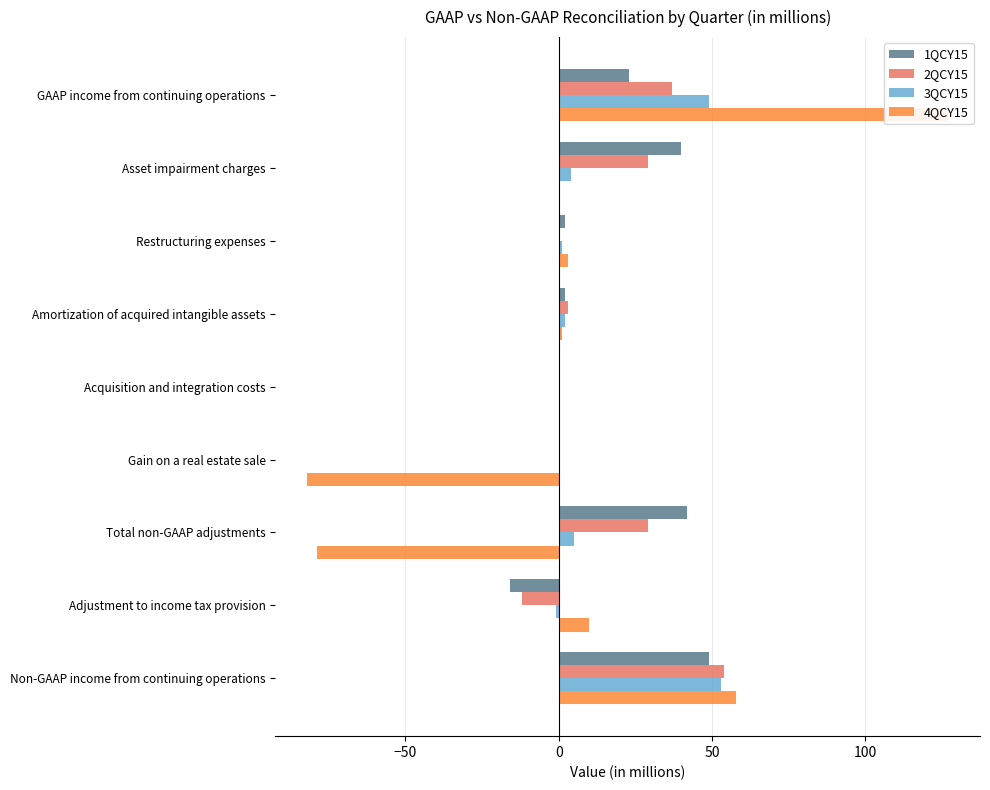

List the series in order of their peak value, lowest first.

1QCY15, 3QCY15, 2QCY15, 4QCY15